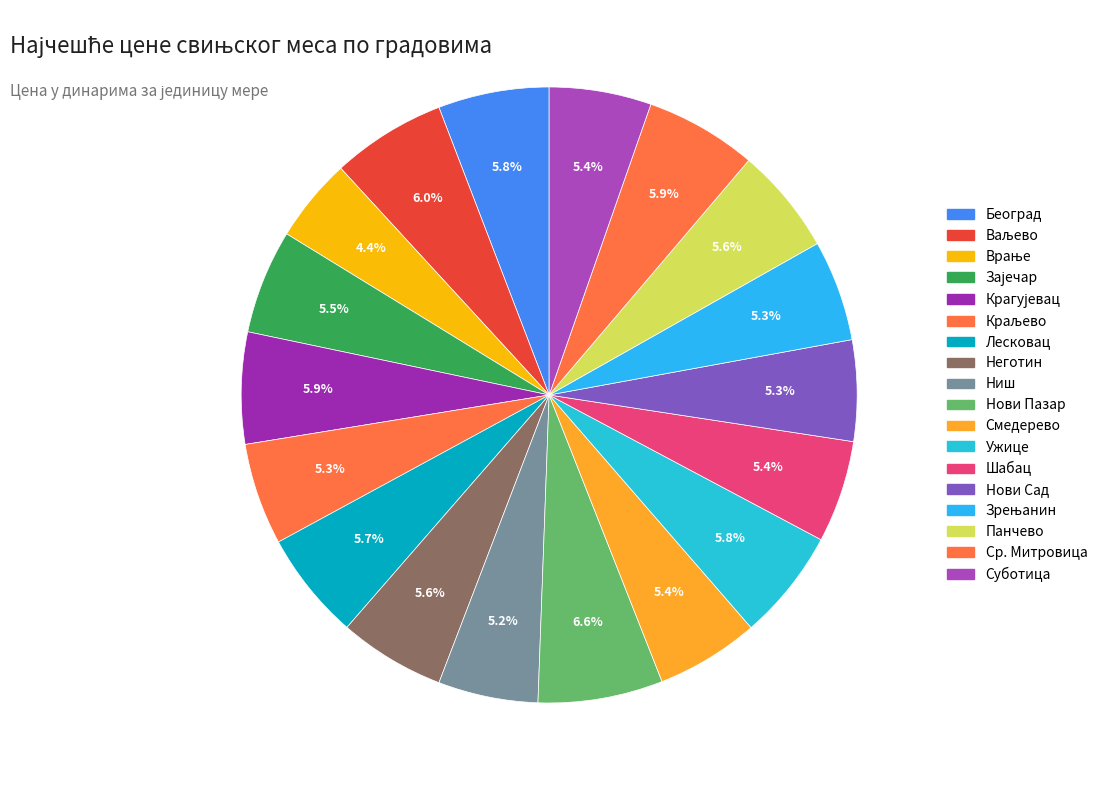

What percentage is the Смедерево slice, to the nearest percent?

5%